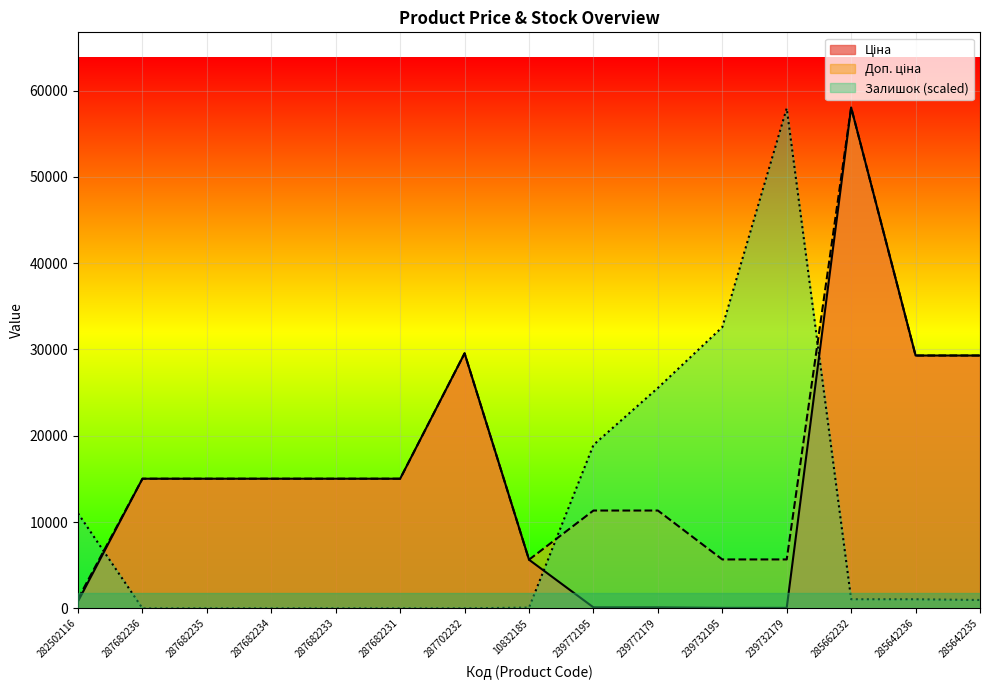

What is the sum of all Ціна values?

228060.8